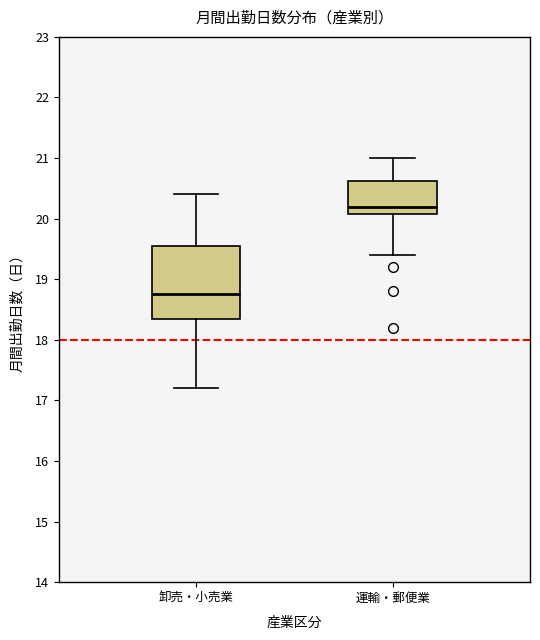

Which box is the tallest, from its lower edge to its upper edge?

卸売・小売業